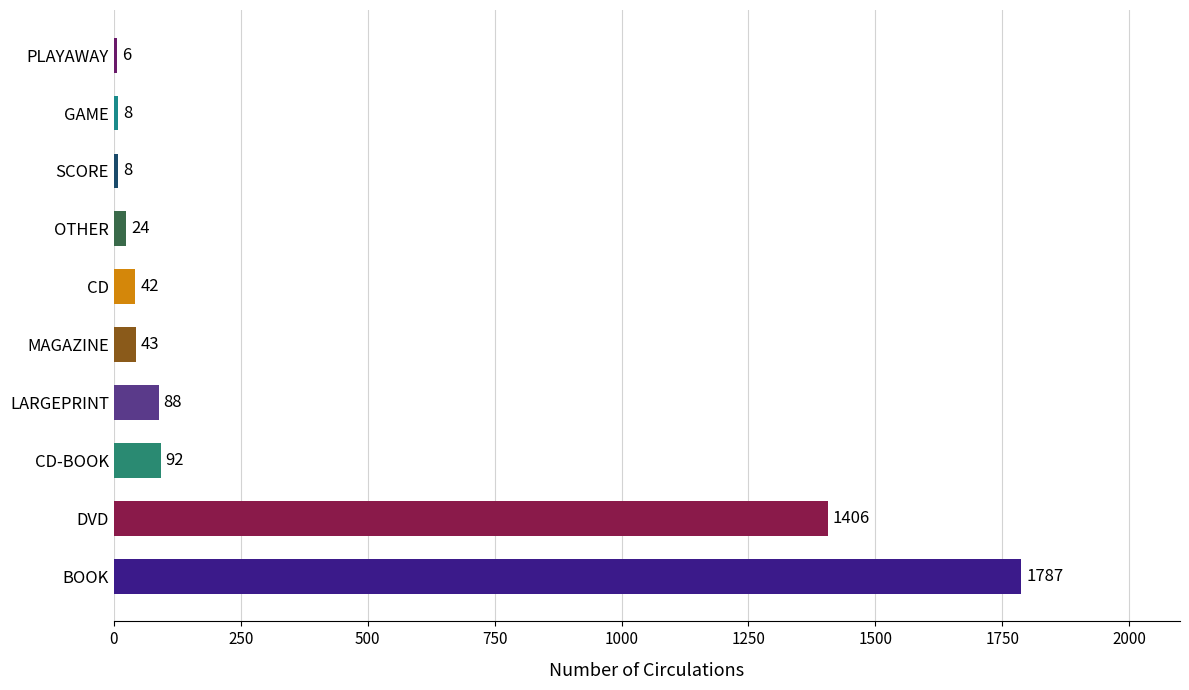

What is the greatest value displayed?

1787